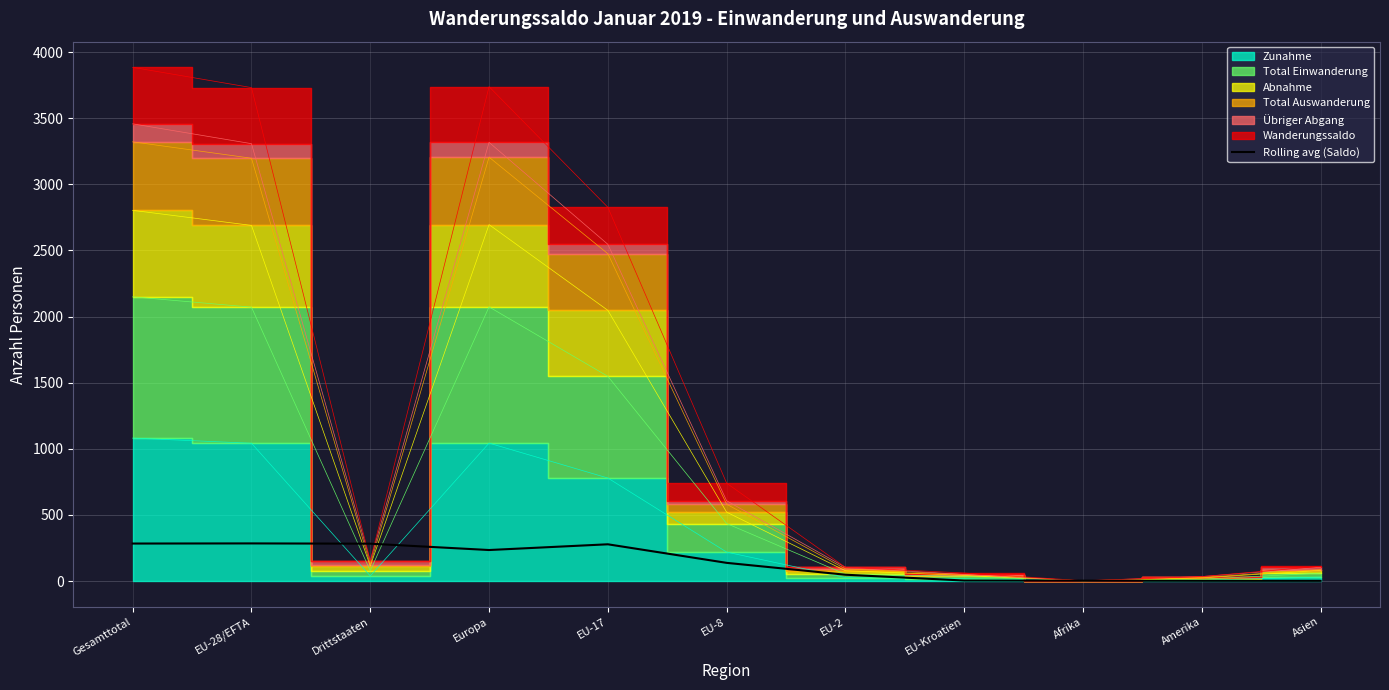

Is it true that the value at EU-8 is 137.7?

True